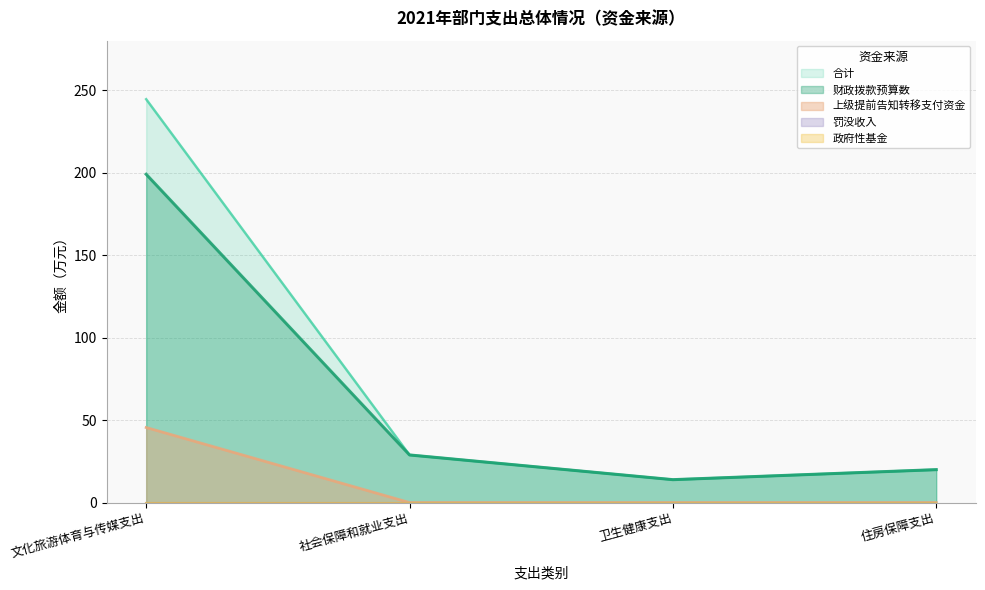

Reading right to left, extract all data points from this chart.

财政拨款预算数: 20.0	13.9	28.9	199.0
上级提前告知转移支付资金: 0.0	0.0	0.0	45.5
合计: 20.0	13.9	28.9	244.5